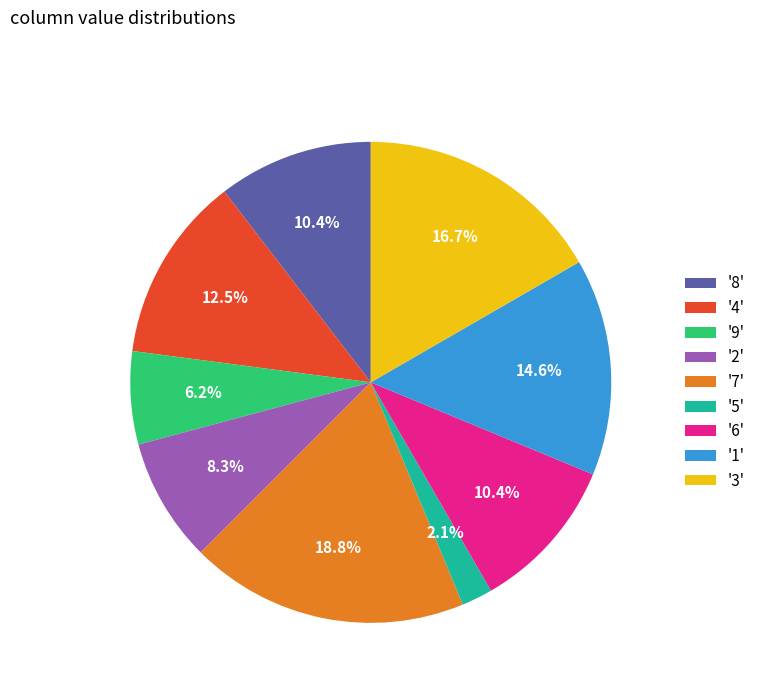

Do '7' and '2' together represent more than half of the pie?

No